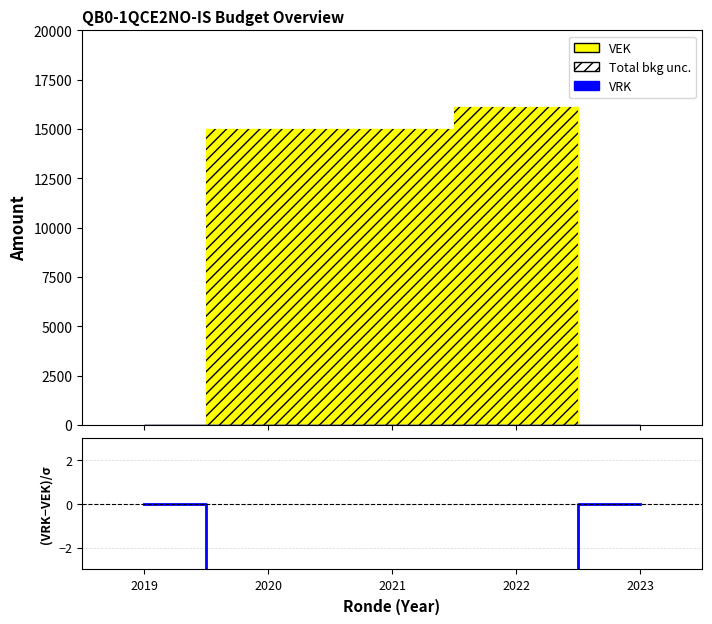

The chart shows a value of 0.0 at 2023. True or false?

True